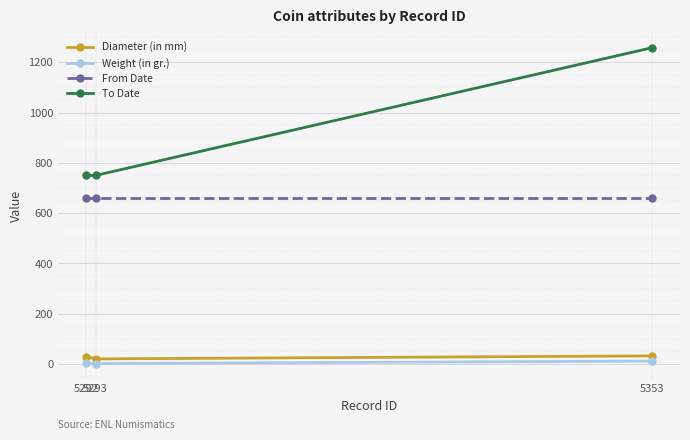

Which series has the largest range (max minus min)?

To Date